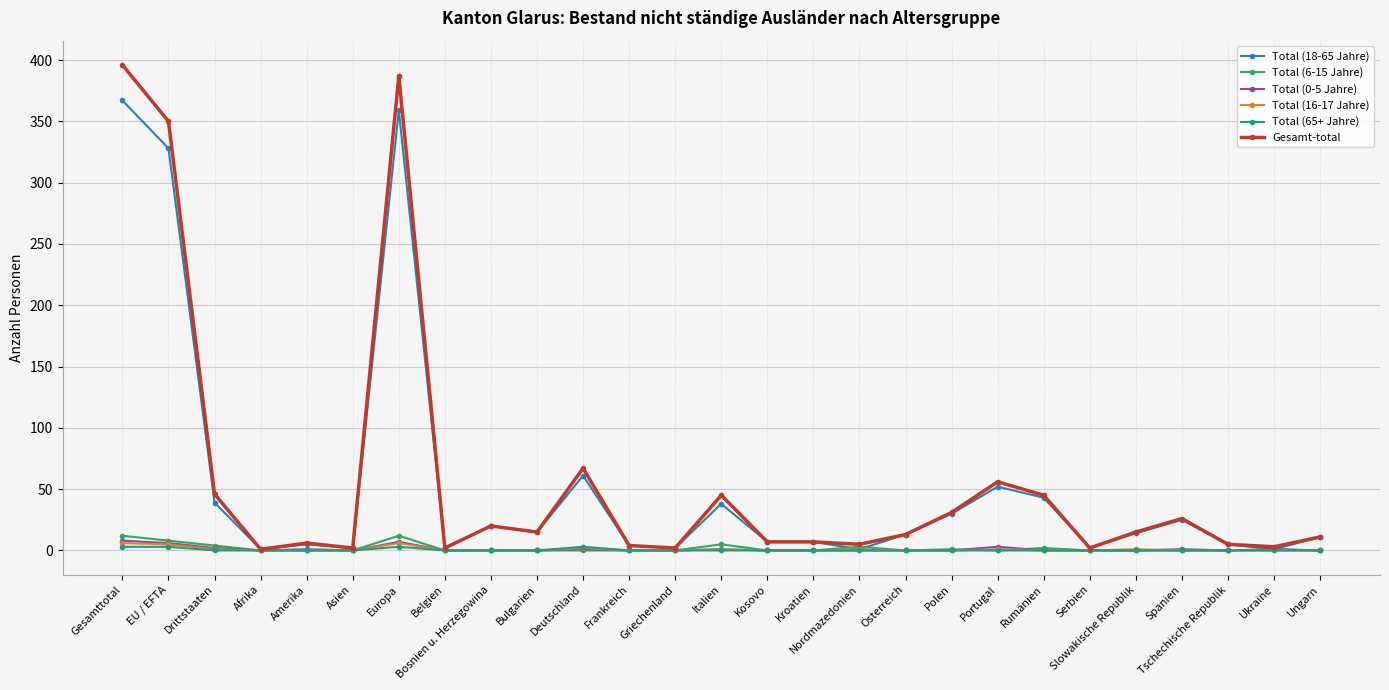

Which series has the widest spread of values?

Gesamt-total